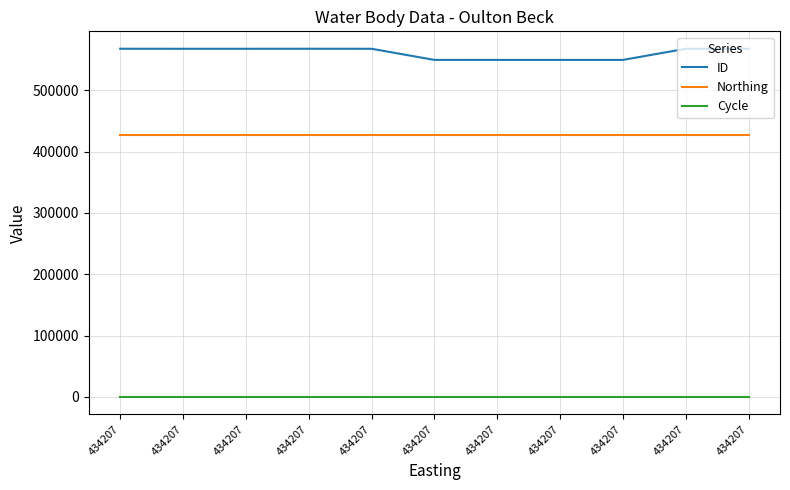

What are all the series names shown in the legend?

ID, Northing, Cycle